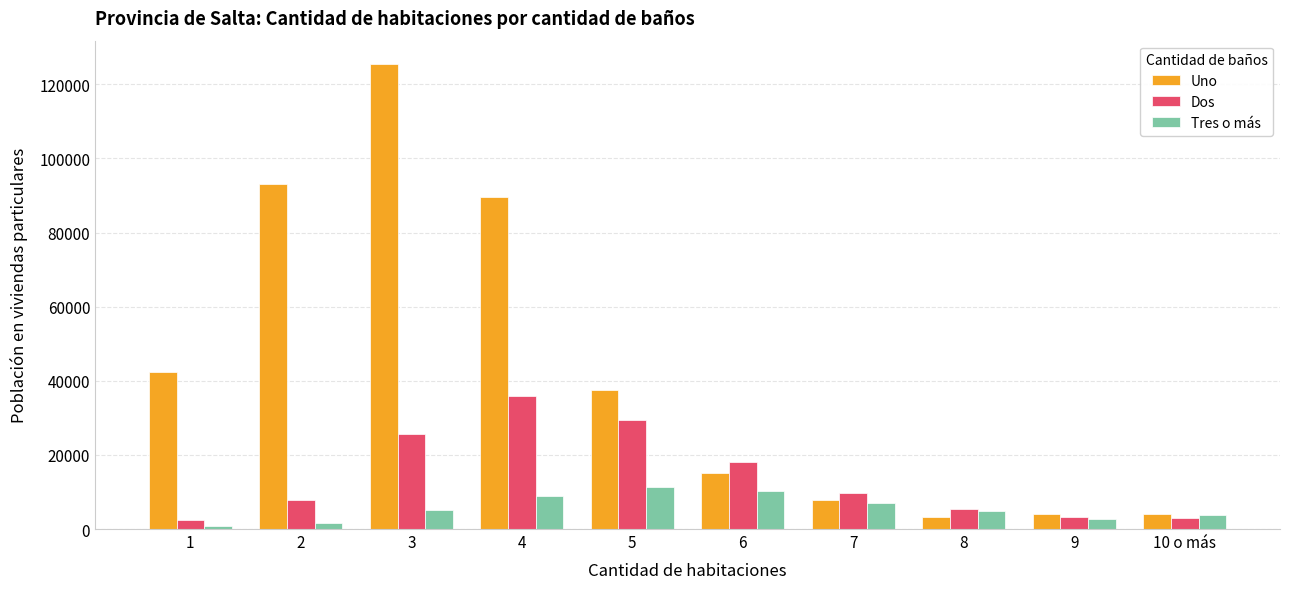

Which series has the widest spread of values?

Uno